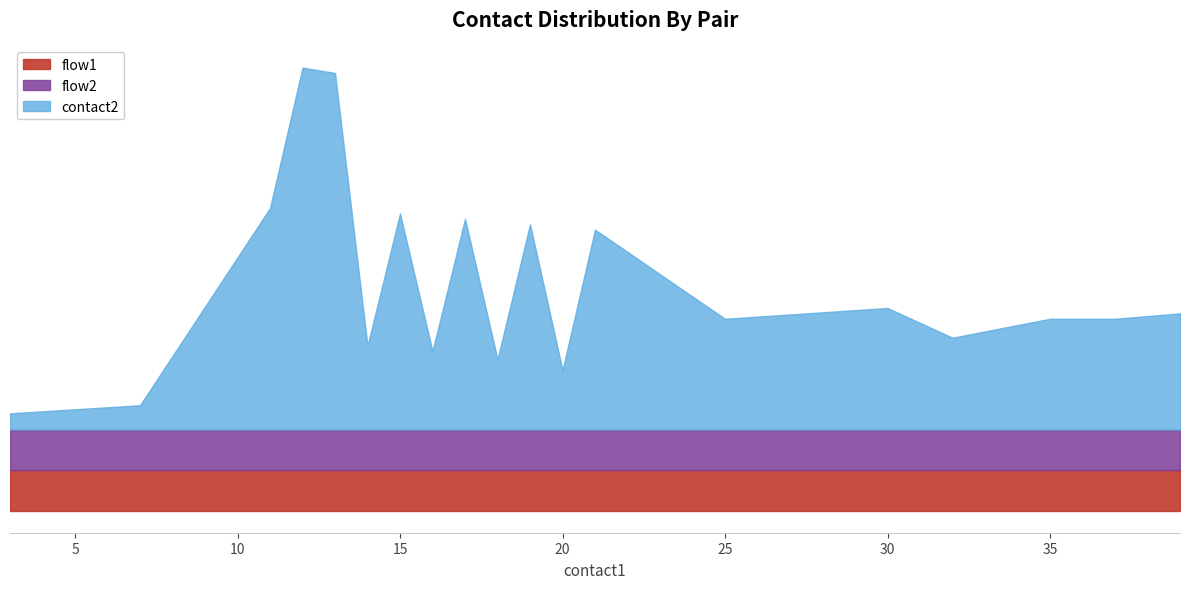

Rank the series by their maximum value, from lowest to highest.

flow1, flow2, contact2